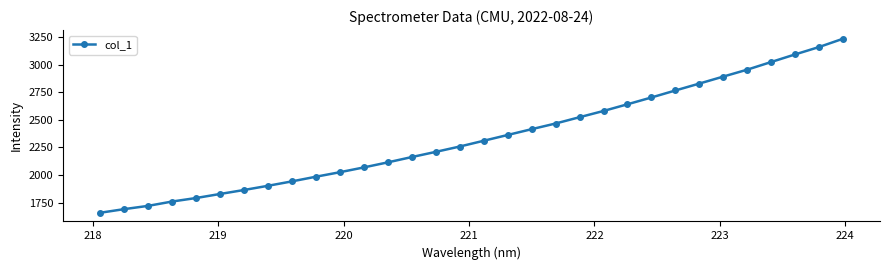

What is the value of the 21st point from the left?

2524.0